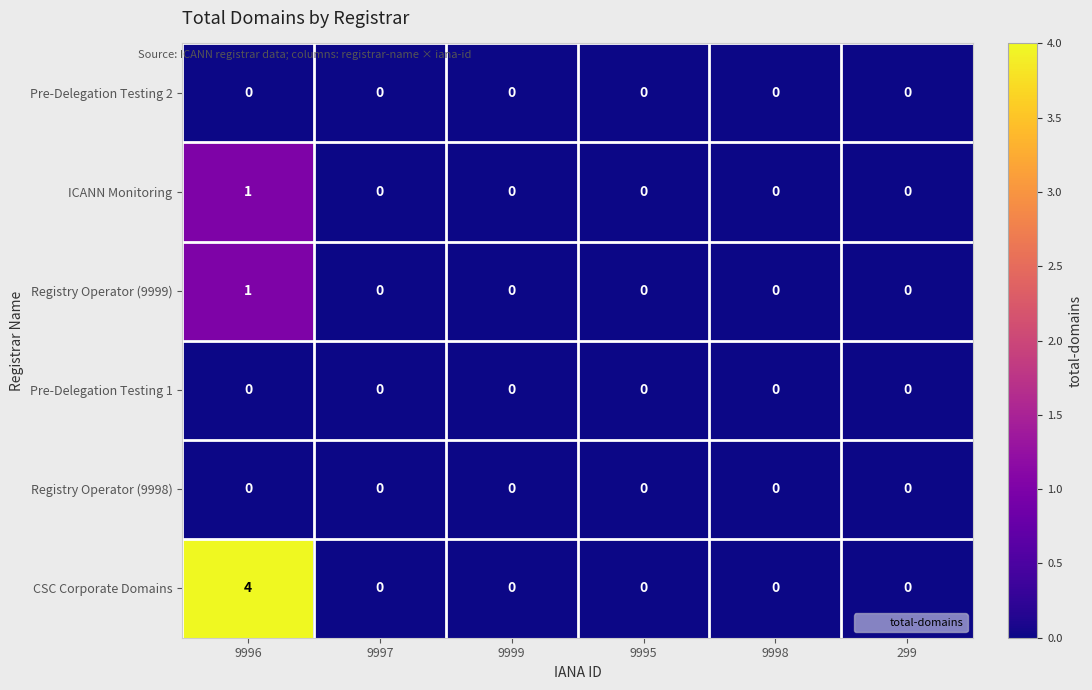

The value of CSC Corporate Domains at 9995 is 0. True or false?

True